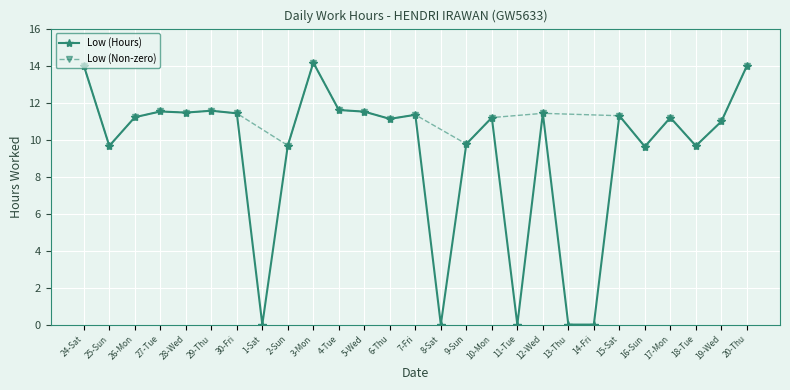

At which label does the data first exceed 11?

24-Sat